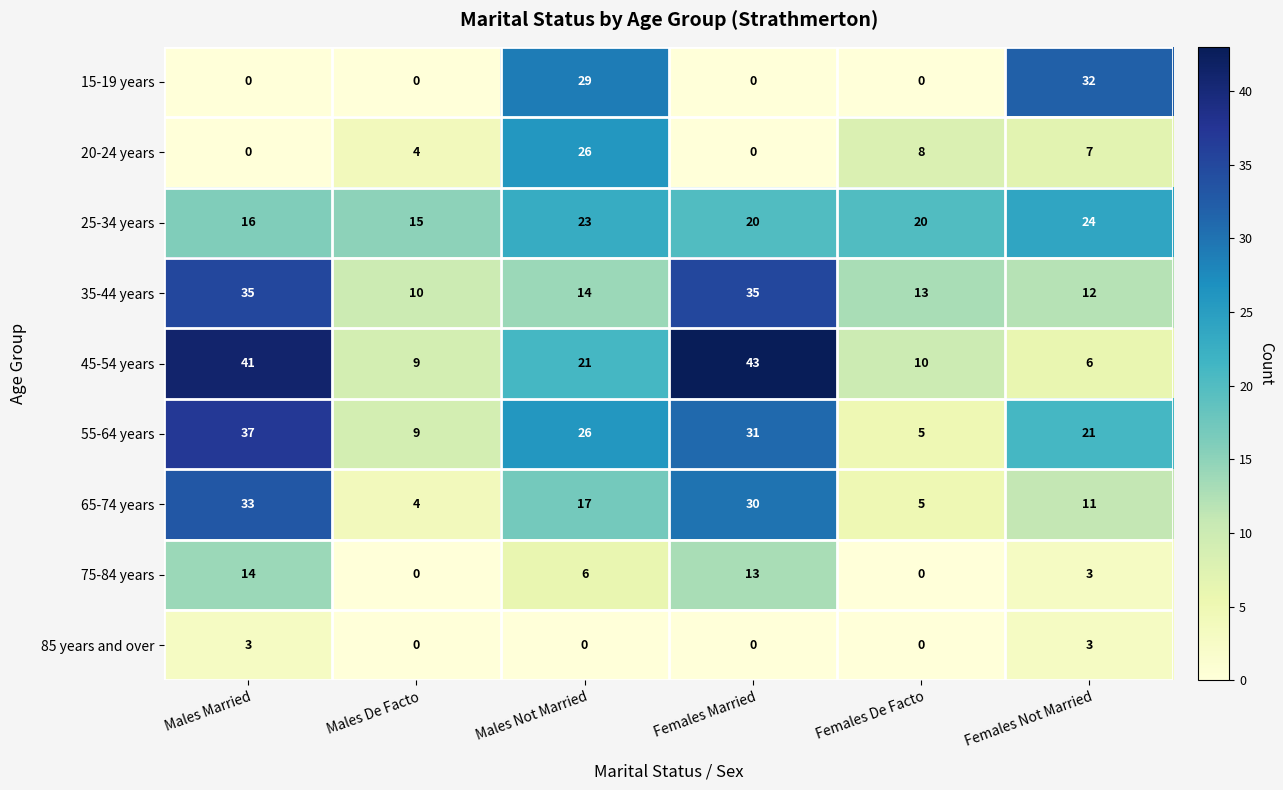

What is the difference between the 45-54 years values at Males Not Married and Males Married?

20